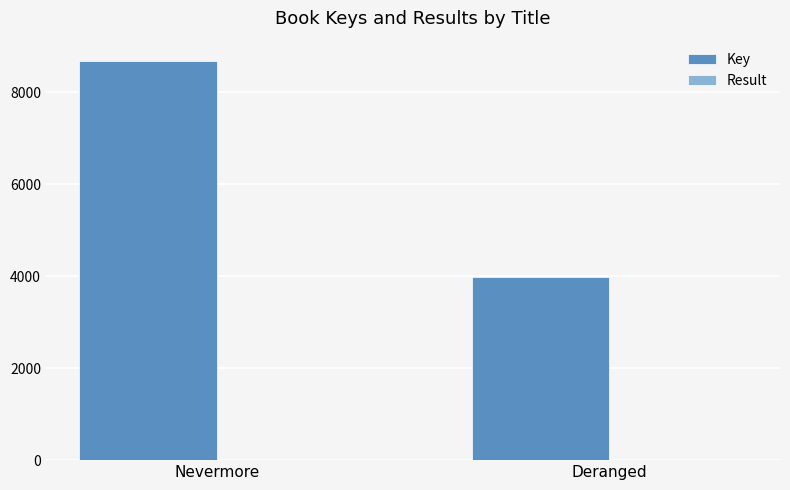

Read the Key value at Nevermore.

8684